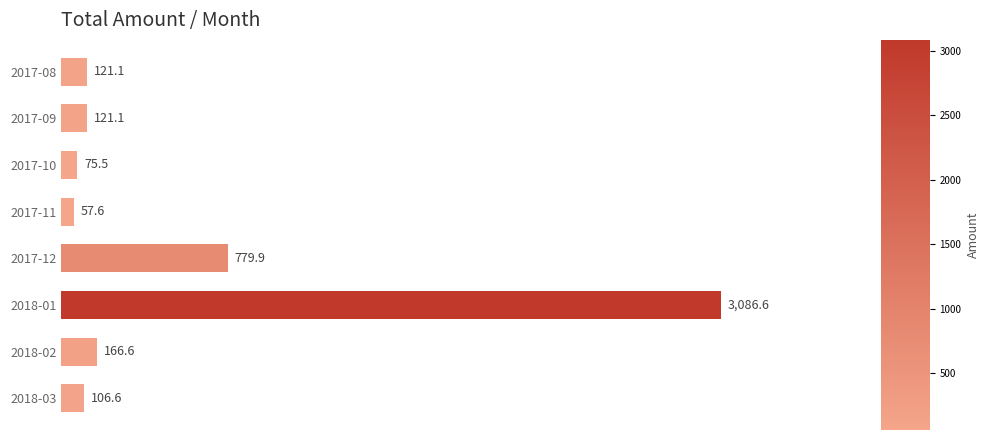

What is the approximate value at 2017-08?

121.1